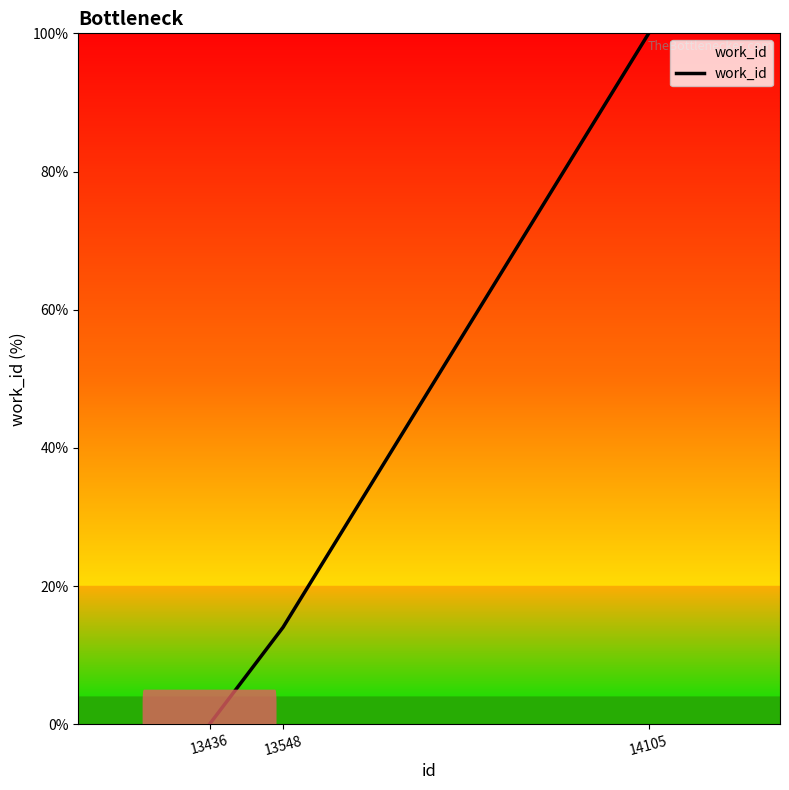

List the labels in order of value, smallest first.

13436, 13548, 14105